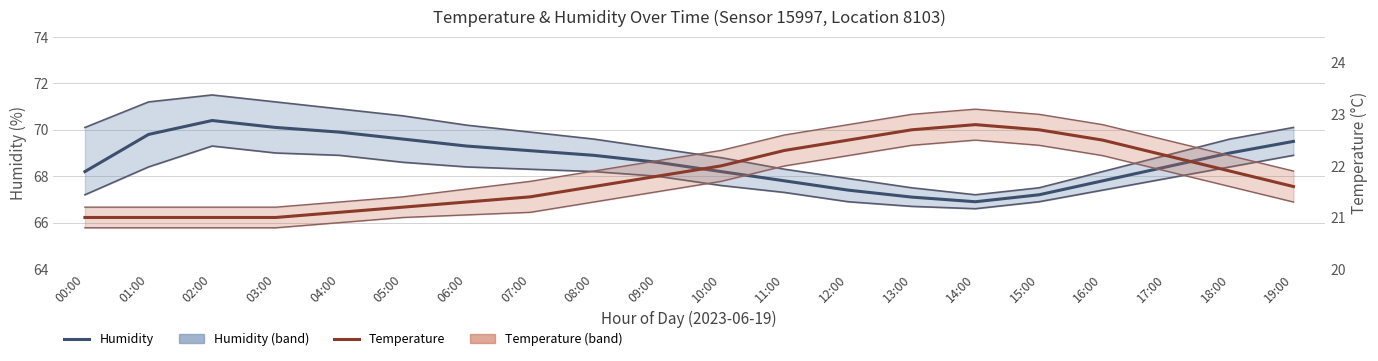

True or false: Humidity (%) and Temperature (°C) intersect in this chart.

False